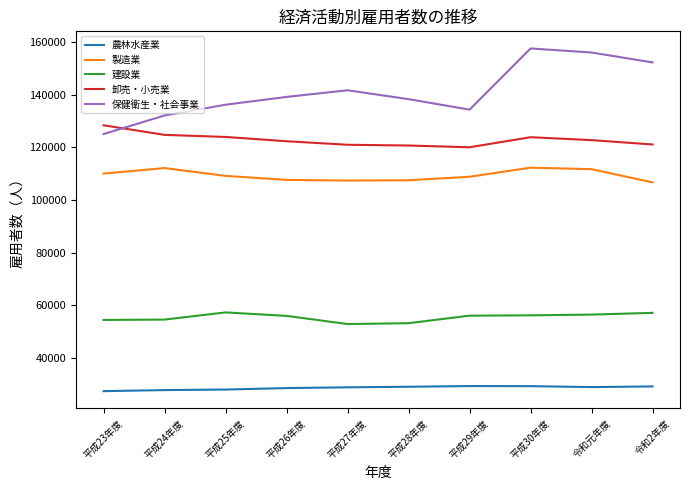

Does the chart have visible grid lines?

No